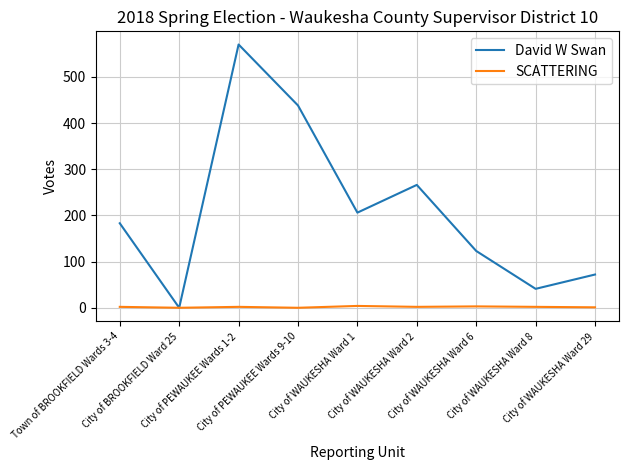

At which label is David W Swan closest to 285?

City of WAUKESHA Ward 2